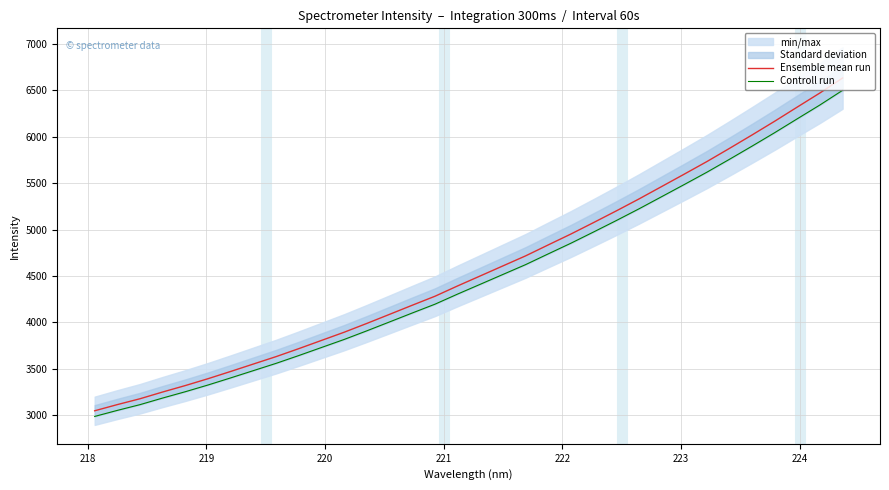

What is the difference between the maximum and second lowest values in the Controll run series?

3449.9